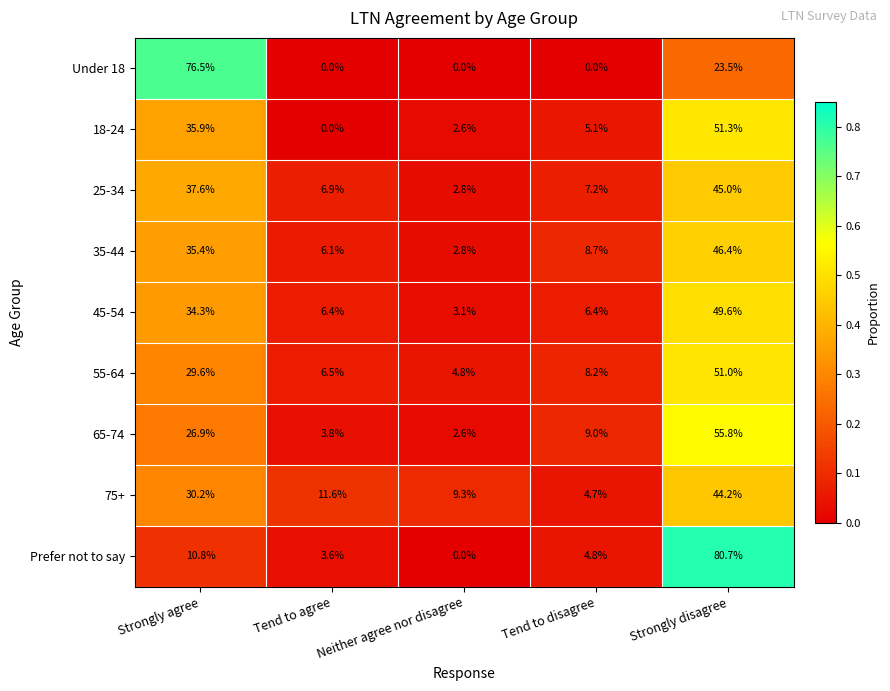

Rank the series by their maximum value, from lowest to highest.

75+, 25-34, 35-44, 45-54, 55-64, 18-24, 65-74, Under 18, Prefer not to say